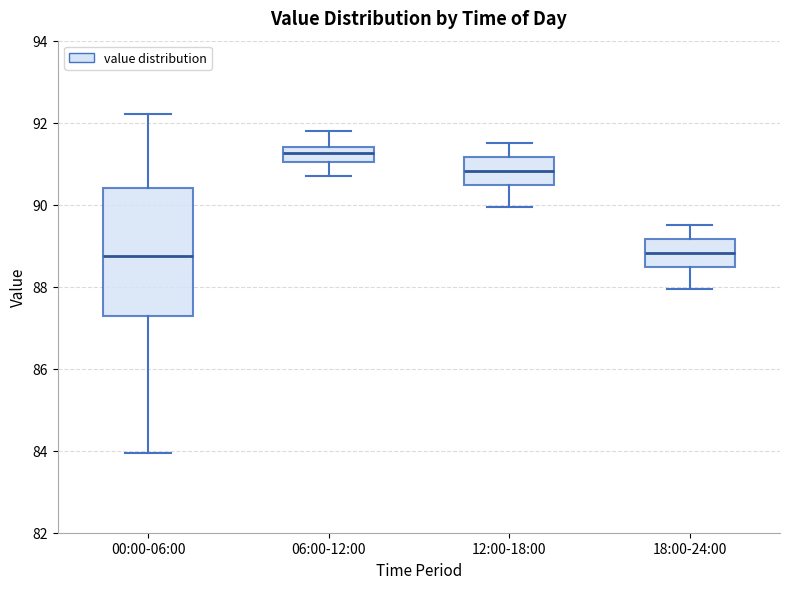

Reading left to right, transcribe this box plot: for each box, give where its median line is, the range the box spans, and where its two whiskers end, as read against the y-axis. The values are not printed on the chart, so give them approximately, as read against the axis.

00:00-06:00: median 88.8, box 87.2 to 90.4, whiskers 84.0 to 92.2
06:00-12:00: median 91.2, box 91.0 to 91.4, whiskers 90.8 to 91.8
12:00-18:00: median 90.8, box 90.4 to 91.2, whiskers 90.0 to 91.6
18:00-24:00: median 88.8, box 88.4 to 89.2, whiskers 88.0 to 89.6